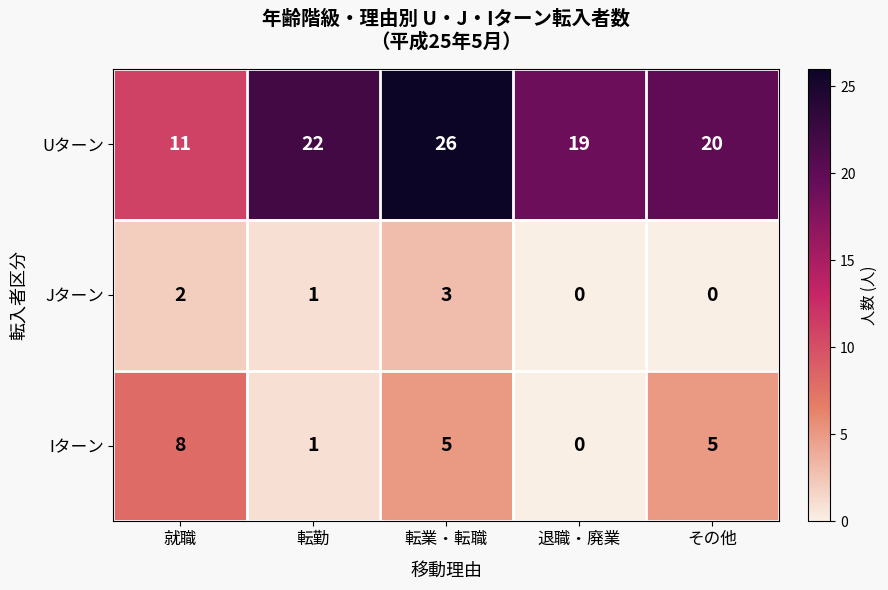

At which label does Uターン first exceed 20?

転勤